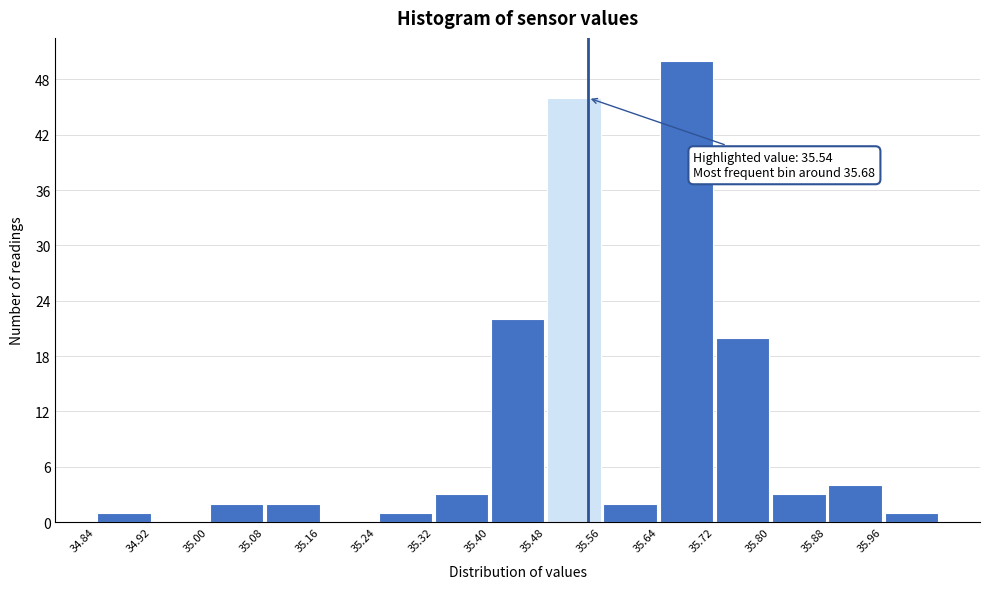

Which range on the x-axis has the tallest bar?

35.64 to 35.72